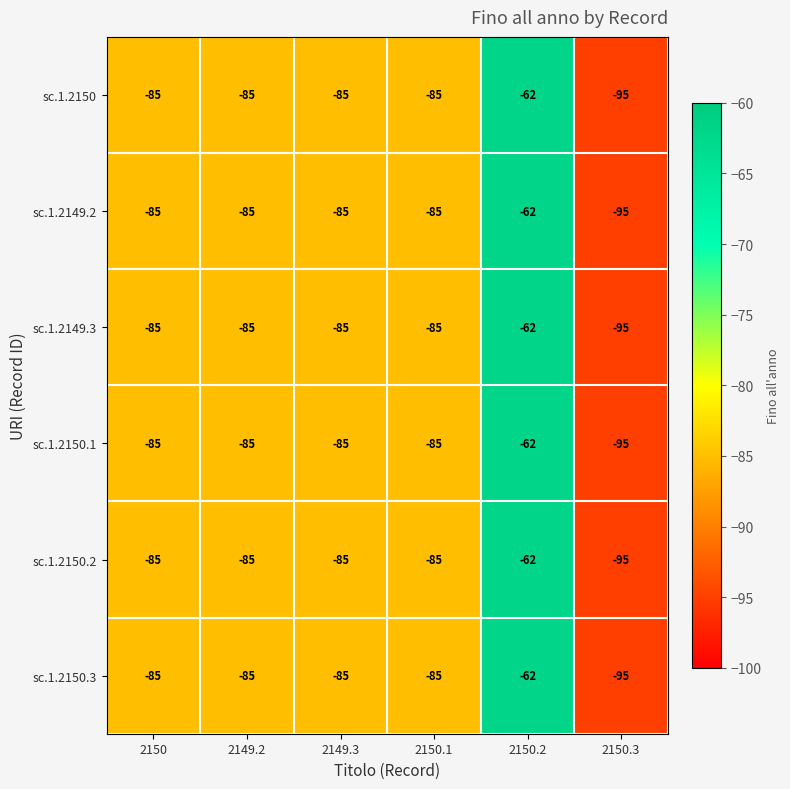

At which category is the sum across all series the highest?

2150.2